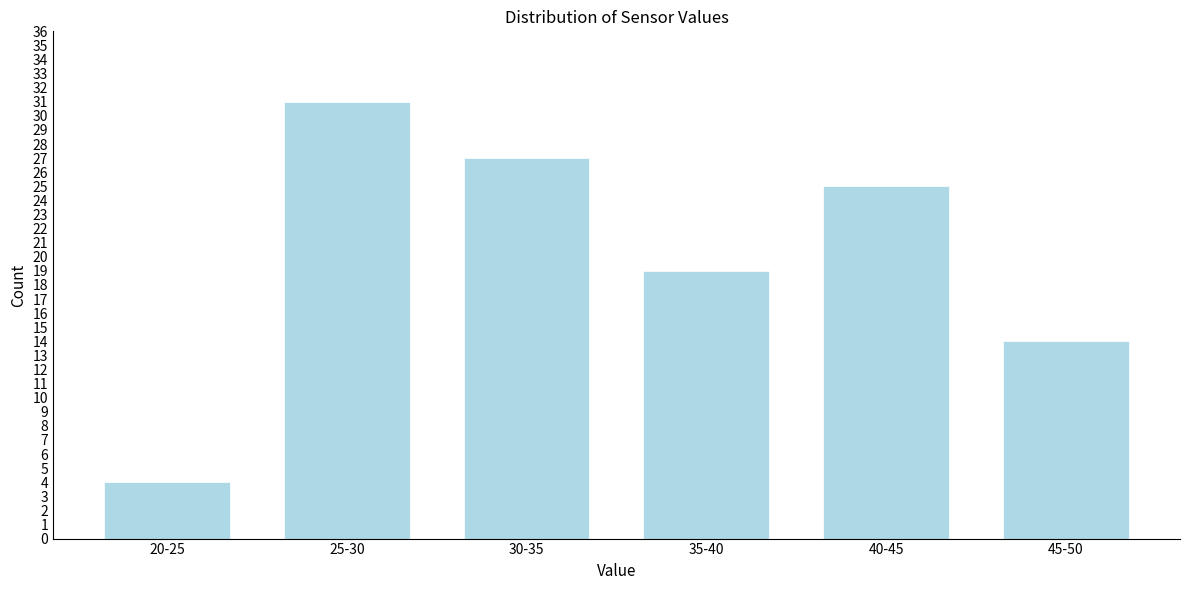

Reading left to right, transcribe all the data shown in this chart.

4	31	27	19	25	14